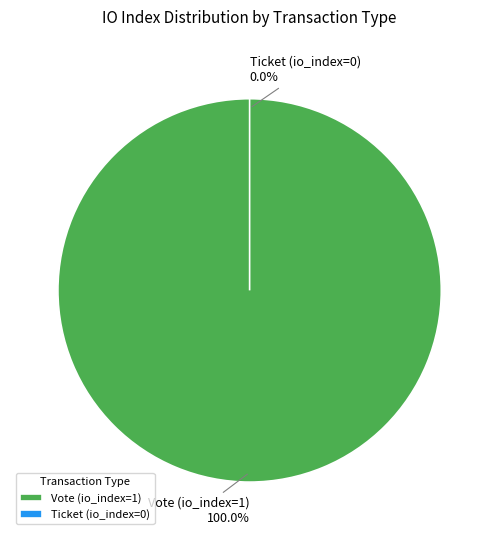

Rank the categories by value from highest to lowest.

Vote (io_index=1), Ticket (io_index=0)